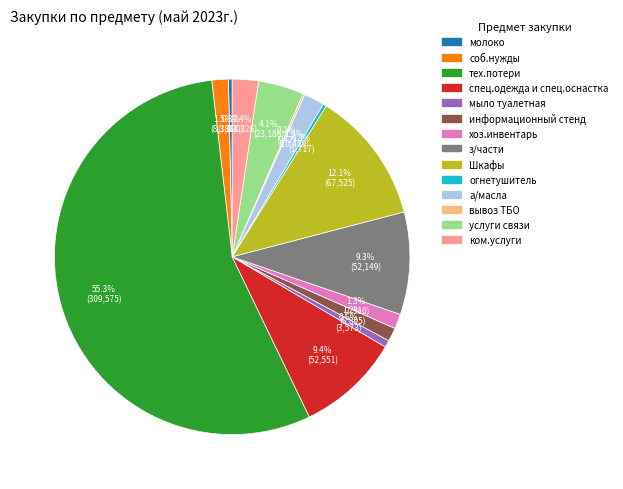

What is the ratio of the value at ком.услуги to the value at спец.одежда и спец.оснастка?

0.3